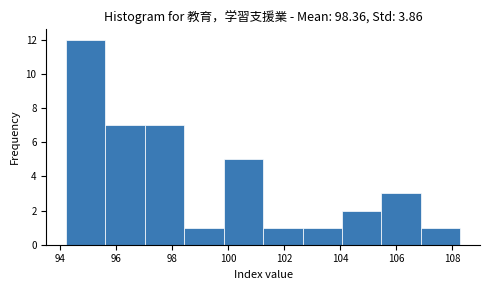

Over which range of the x-axis is the bar tallest?

94.2 to 95.6